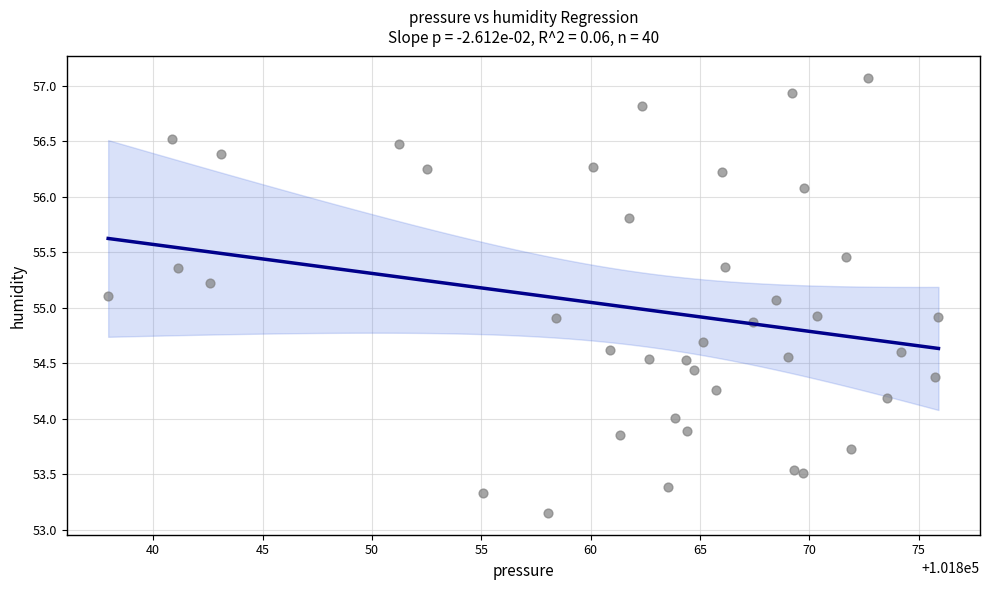

What is the range of X values (max minus min)?

38.0